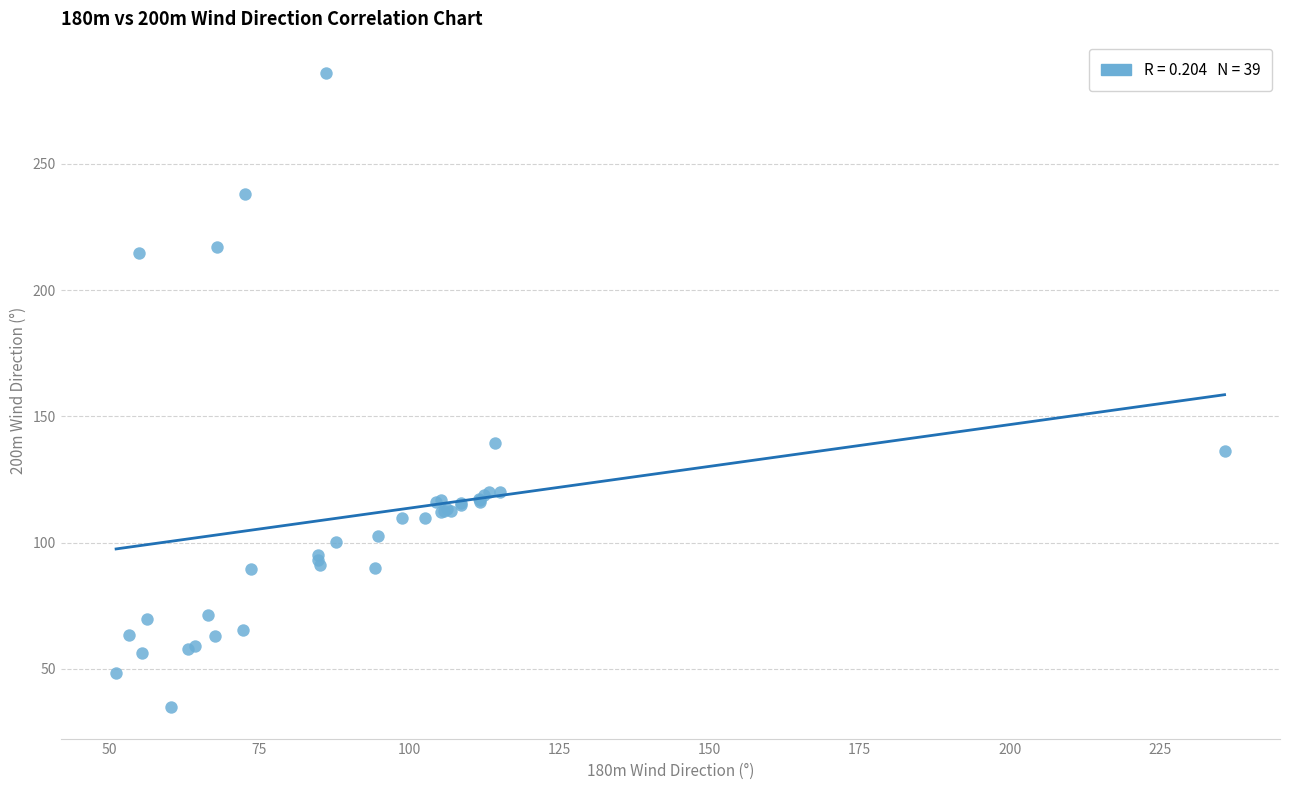

What Y value in the scatter plot is closest to 160?

139.4